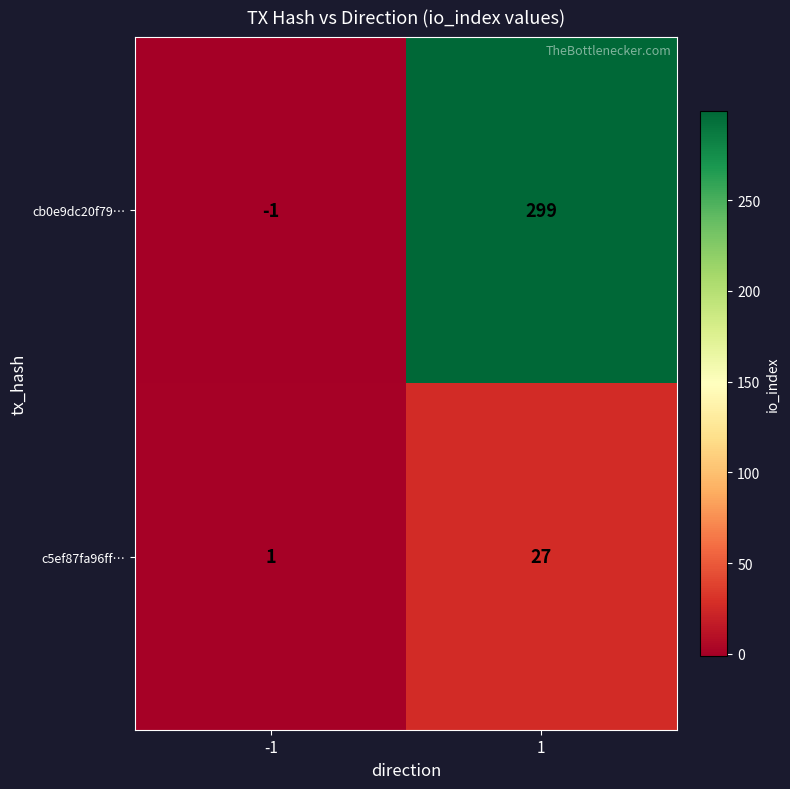

Read the cb0e9dc20f79… value at 1, to the nearest 5.

300